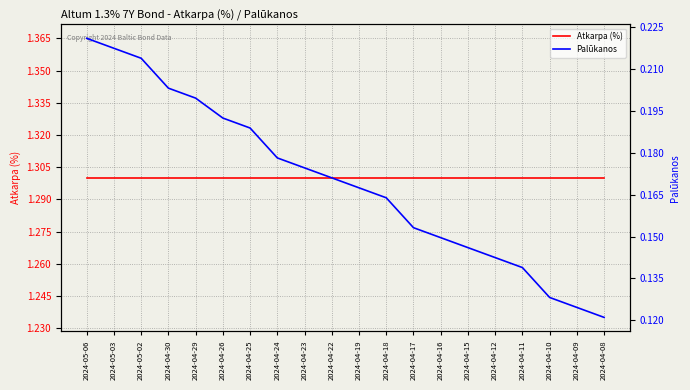

Does the chart have visible grid lines?

Yes